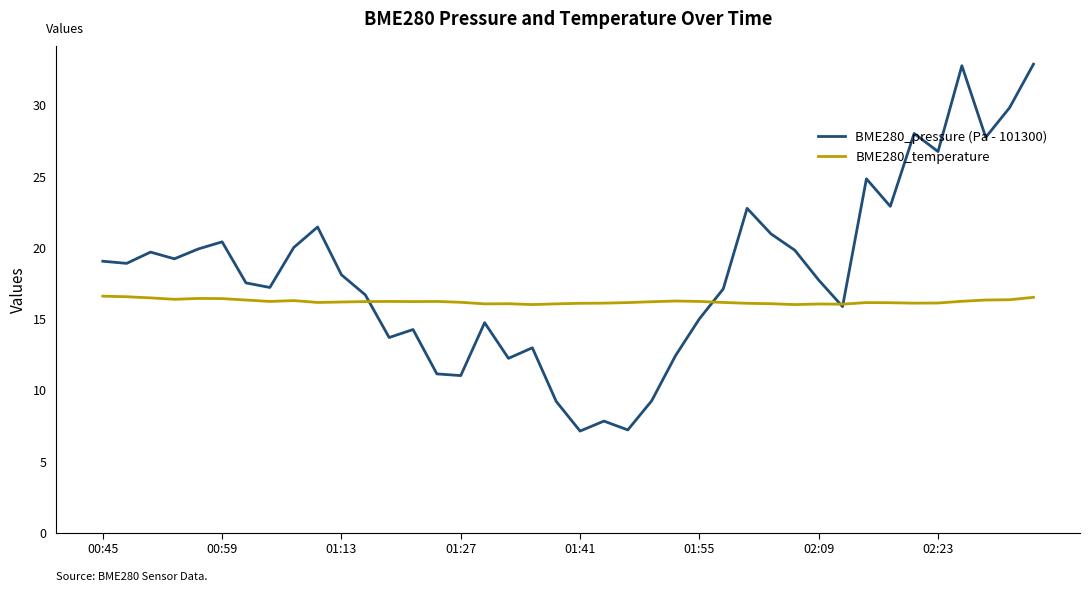

Rank the series by their maximum value, from lowest to highest.

BME280_temperature, BME280_pressure (Pa - 101300)